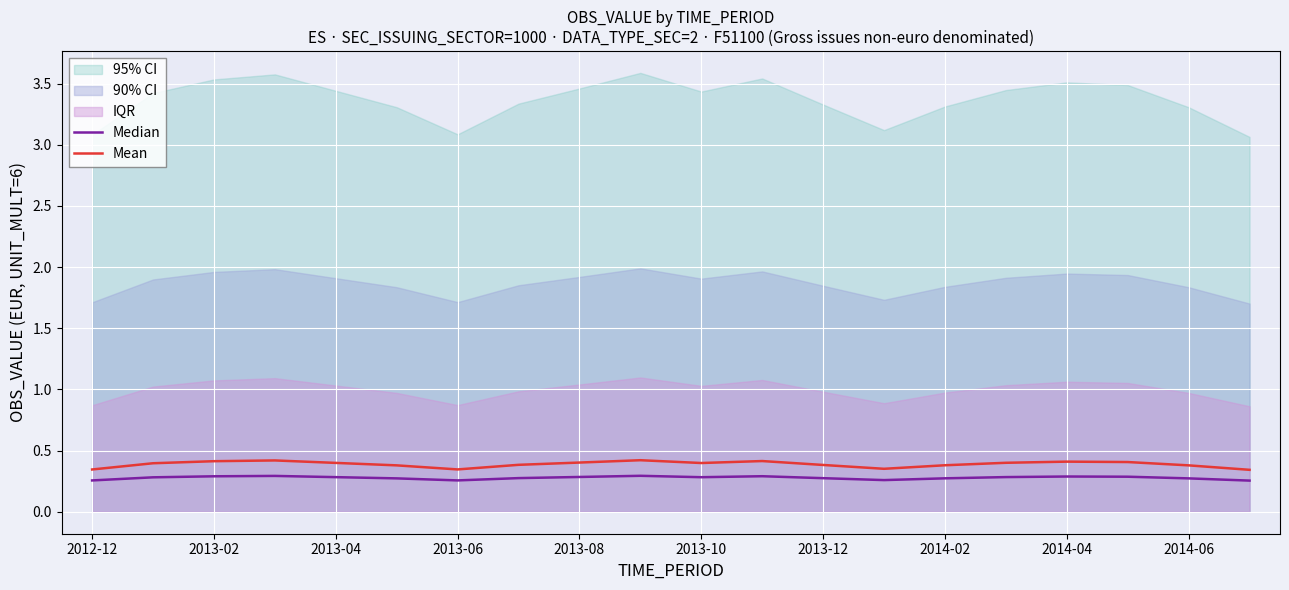

How many lines are shown in the chart?

2